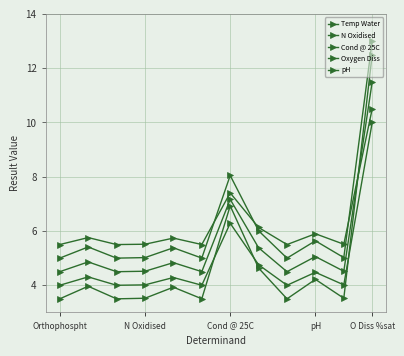

True or false: pH and N Oxidised intersect in this chart.

True